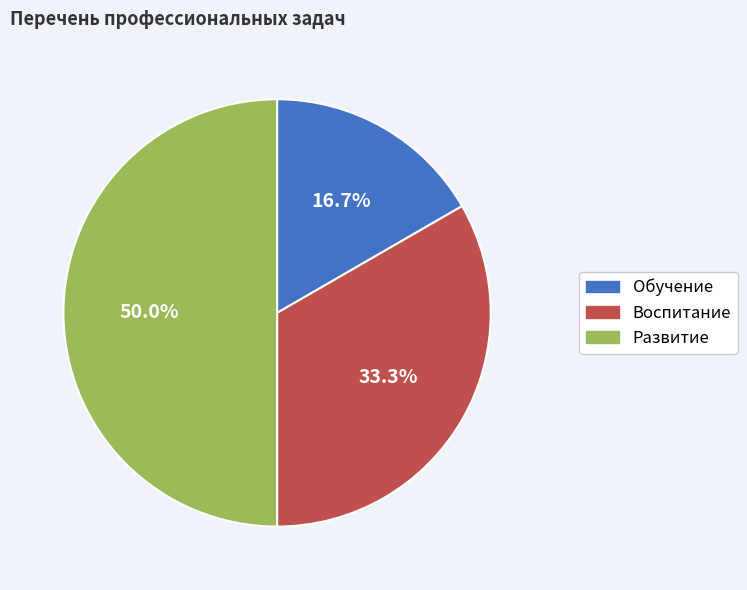

How much of the chart is everything except Обучение?

83.3%